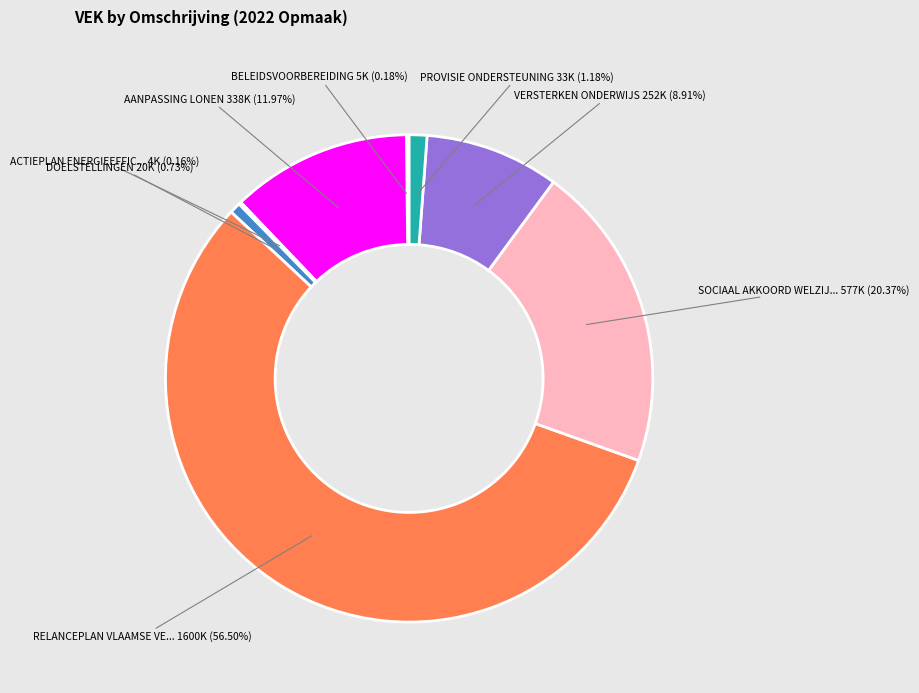

Is there any slice that represents more than half of the pie?

Yes